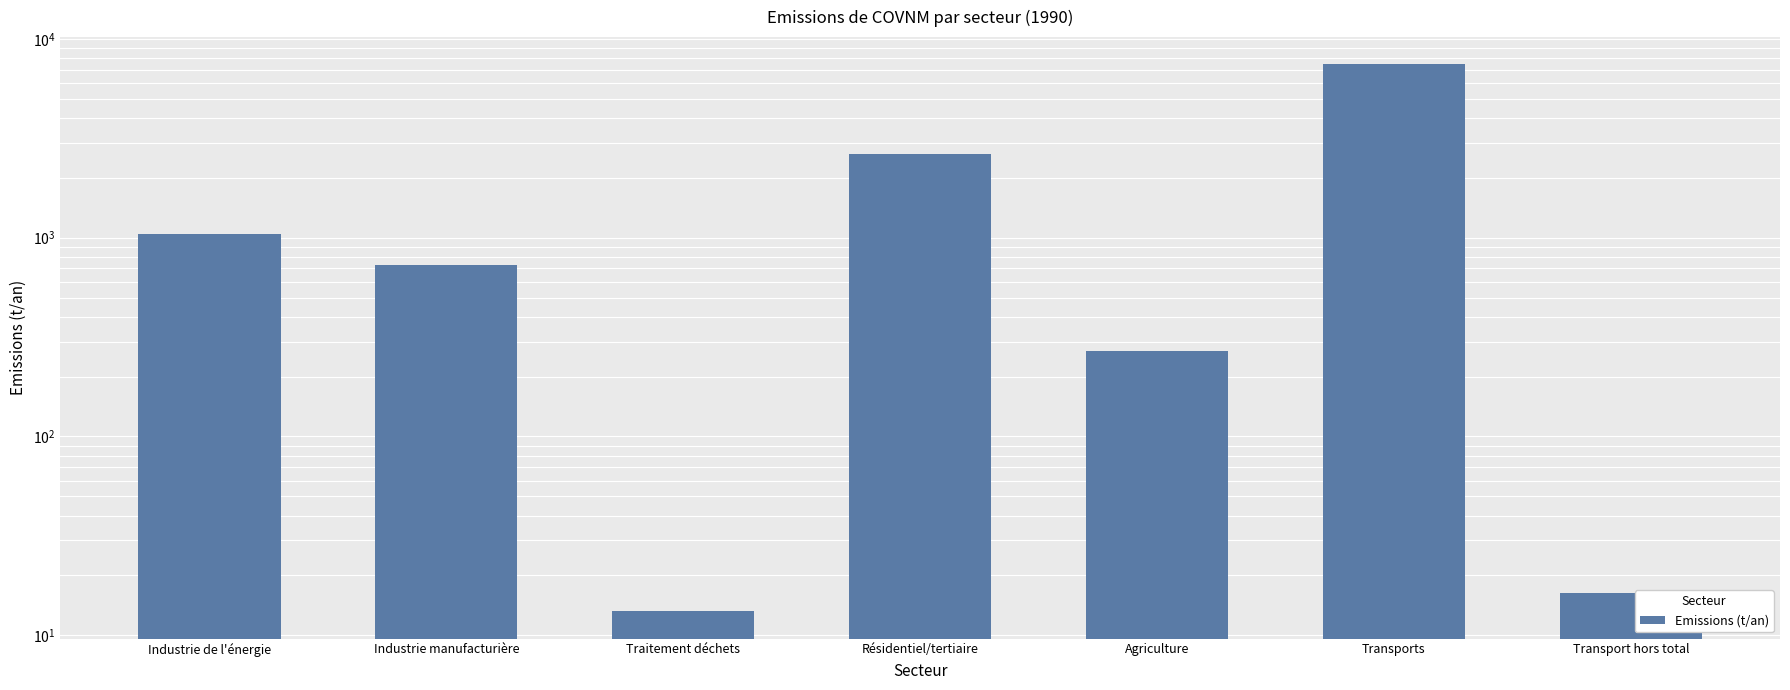

What is the value of the 1st bar from the left?

1049.0